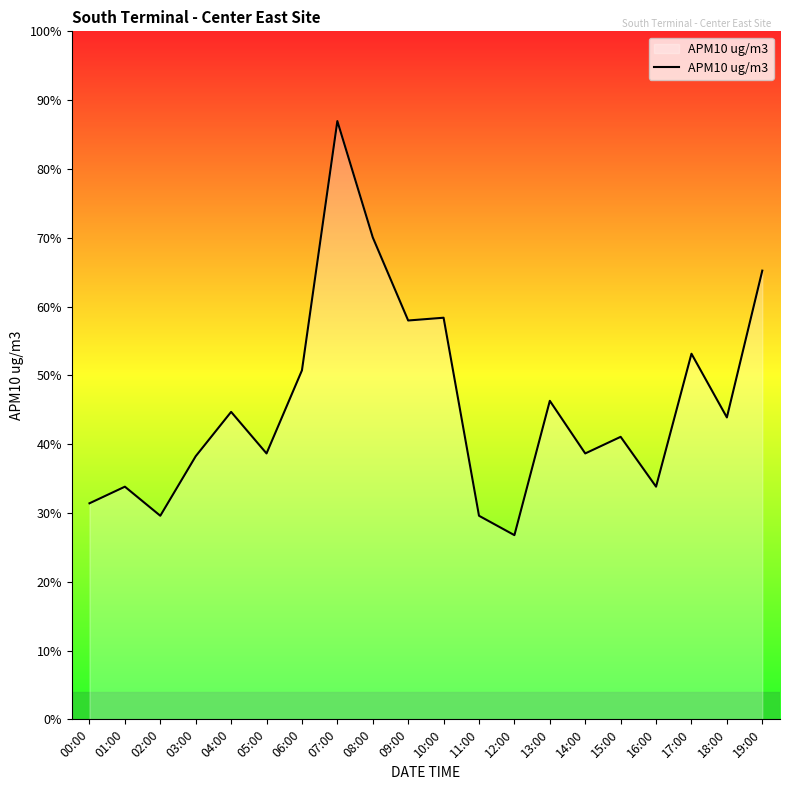

Rank the categories by value from lowest to highest.

12:00, 02:00, 11:00, 00:00, 01:00, 16:00, 03:00, 05:00, 14:00, 15:00, 18:00, 04:00, 13:00, 06:00, 17:00, 09:00, 10:00, 19:00, 08:00, 07:00